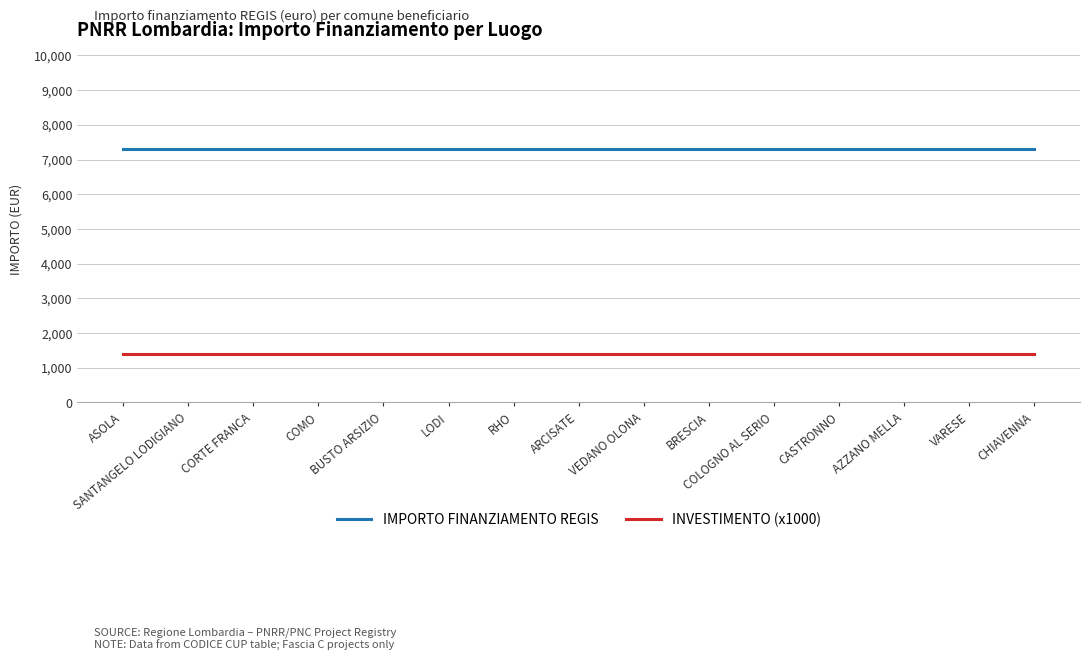

Read the IMPORTO FINANZIAMENTO REGIS value at ASOLA.

7301